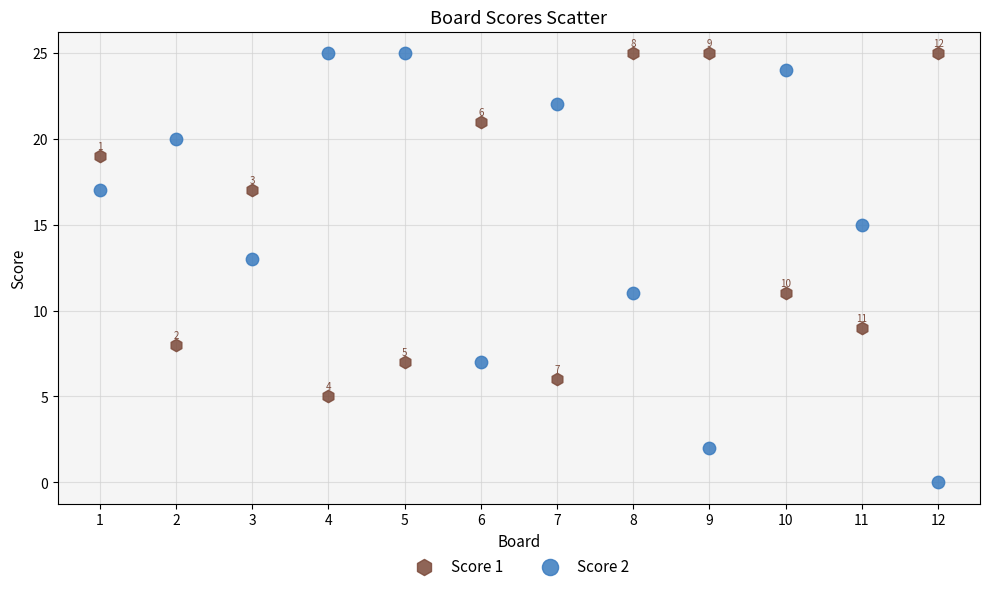

Across all data points, what is the range of Y values (max minus min)?

25